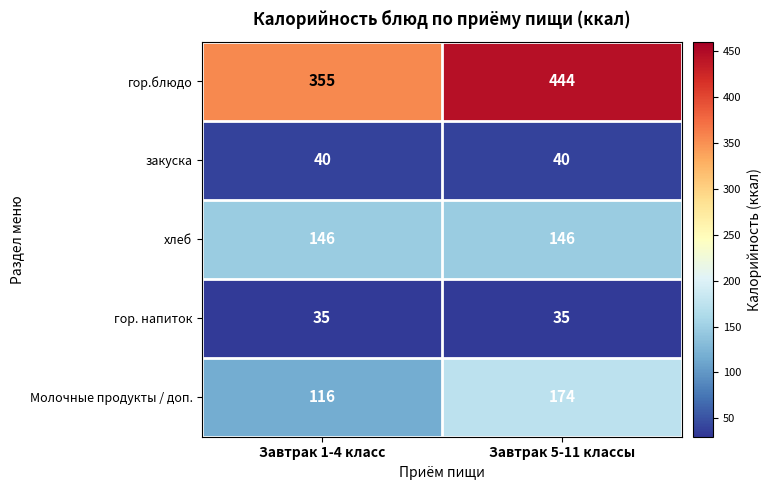

Which series has the widest spread of values?

гор.блюдо